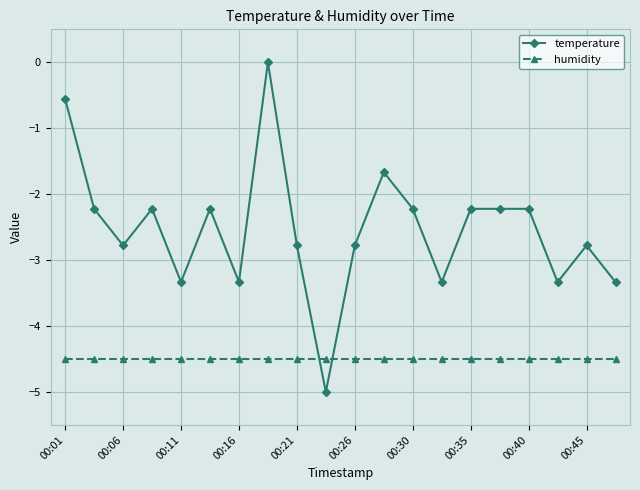

Which series has the largest range (max minus min)?

temperature